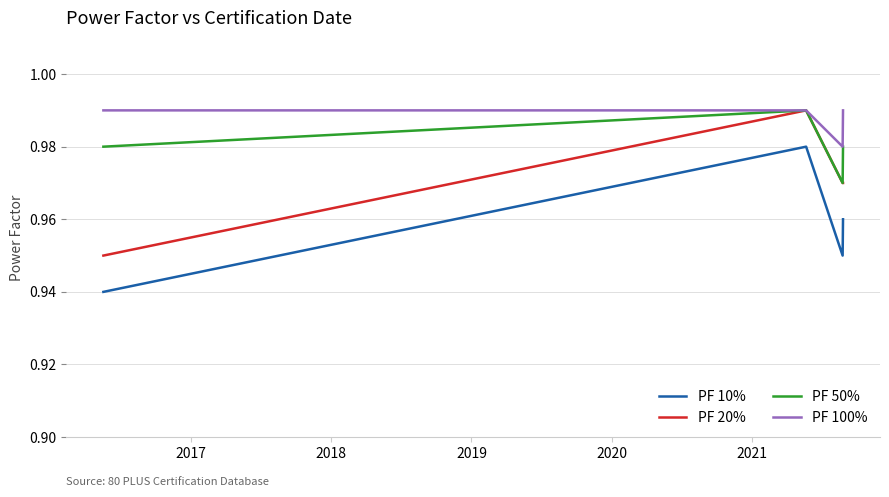

Which series has the largest total across all categories?

PF 100%